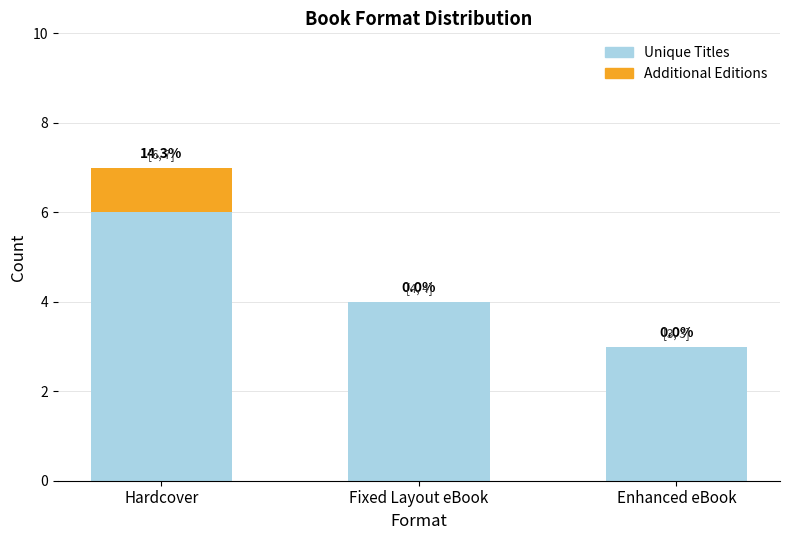

Does the chart contain stacked bars?

Yes